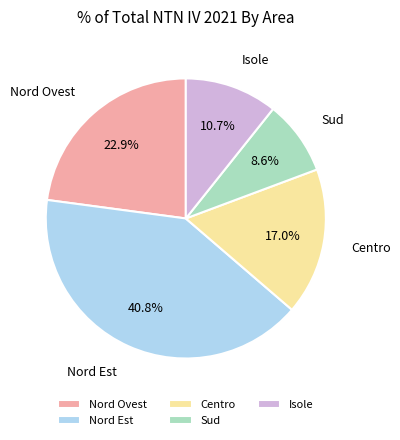

To the nearest percent, what is the difference between the Sud and Nord Ovest slice percentages?

14%